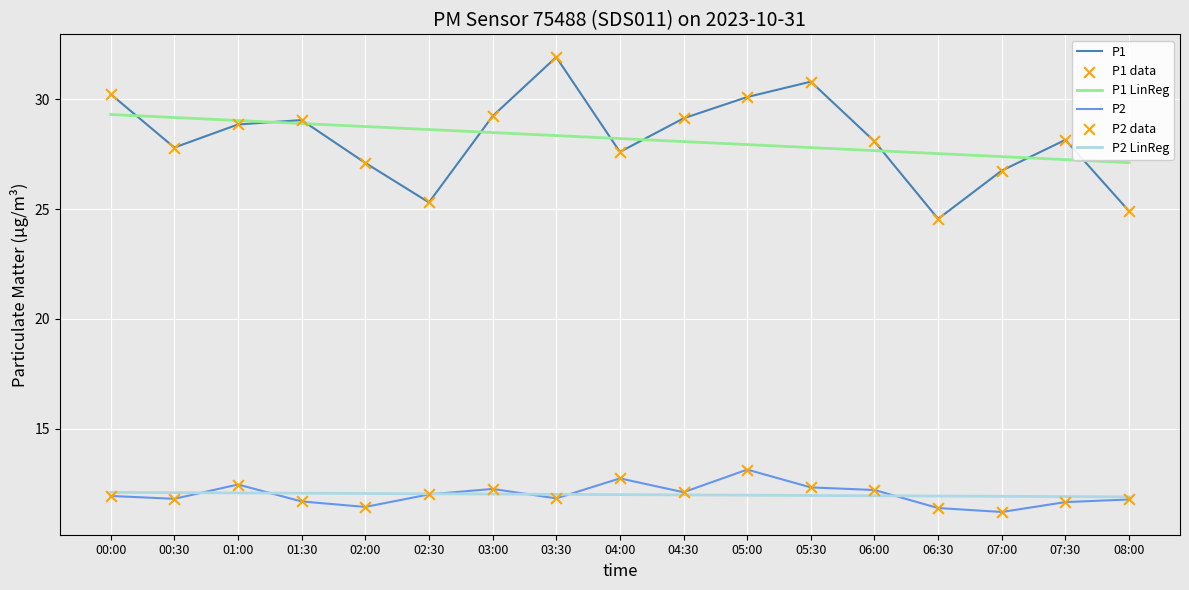

What is the difference between the highest and lowest values at 03:00?

17.2